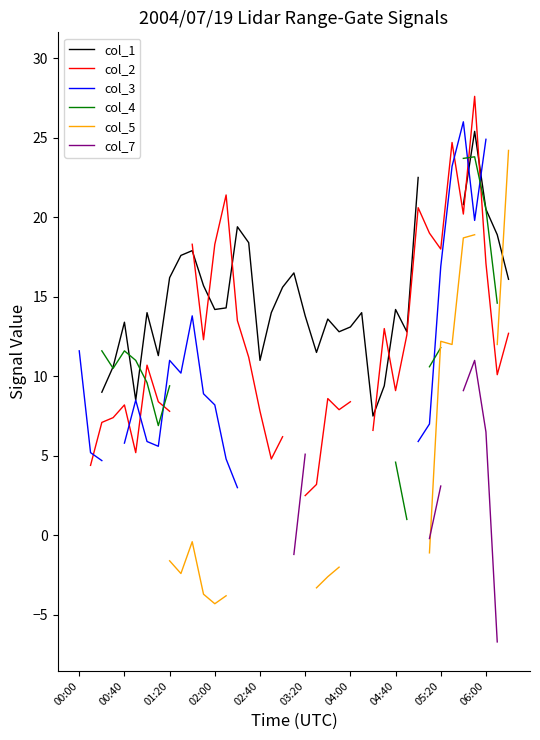

At which category does the chart reach its minimum across all series?

37